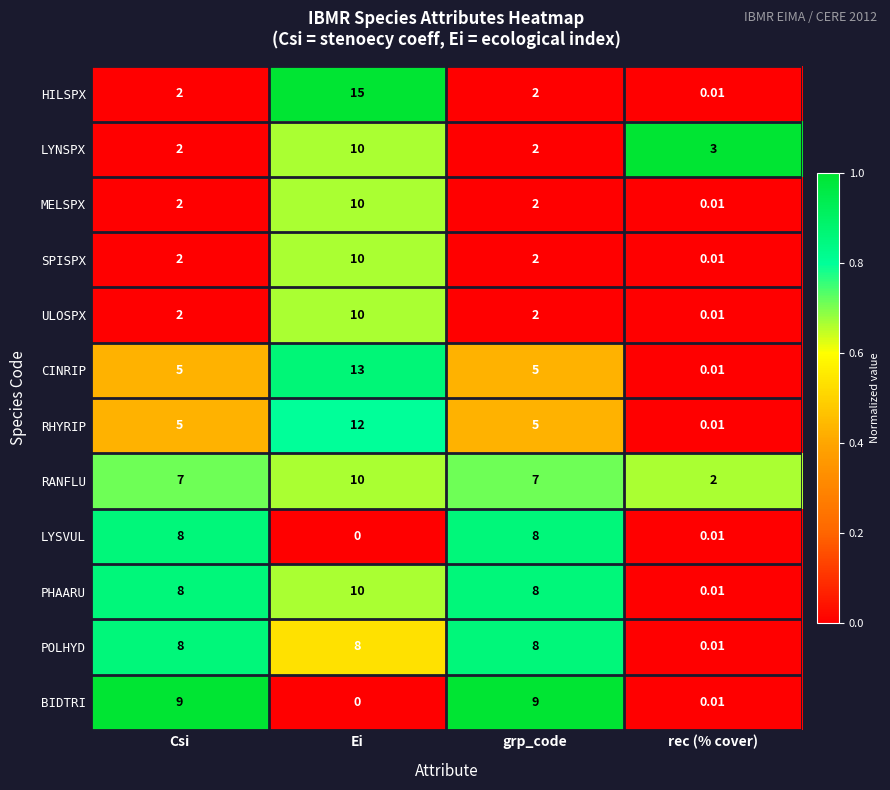

Which series has the largest range (max minus min)?

HILSPX